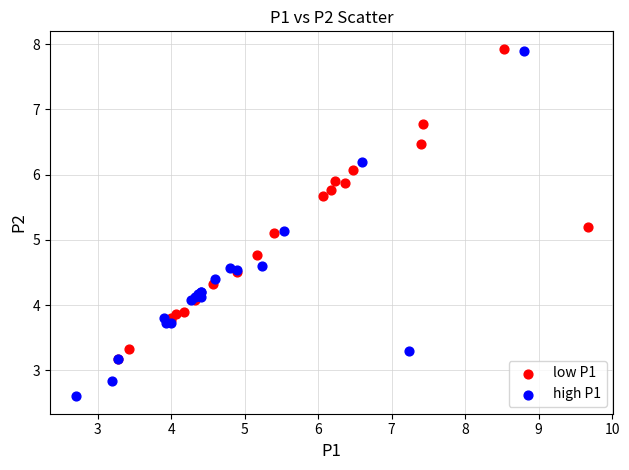

Which series contains the lowest Y value?

high P1